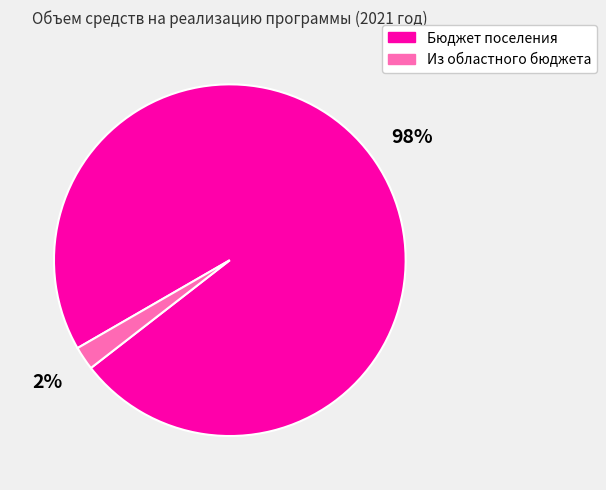

Do Бюджет поселения and Из областного бюджета together represent more than half of the pie?

Yes